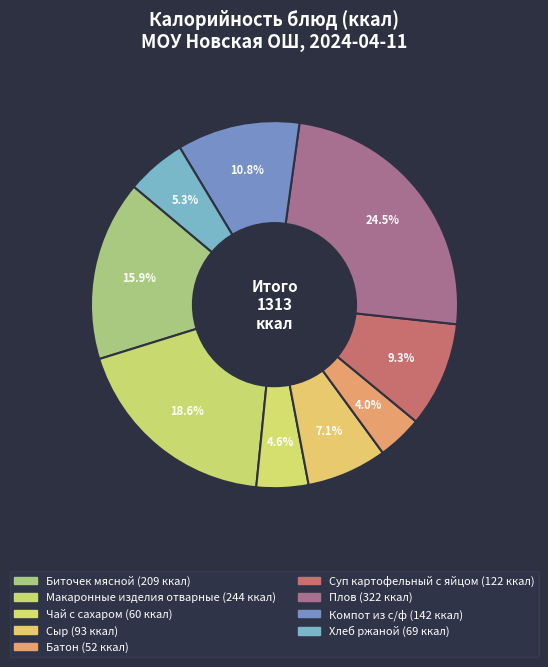

Rank the categories by value from highest to lowest.

Плов, Макаронные изделия отварные, Биточек мясной, Компот из с/ф, Суп картофельный с яйцом, Сыр, Хлеб ржаной, Чай с сахаром, Батон